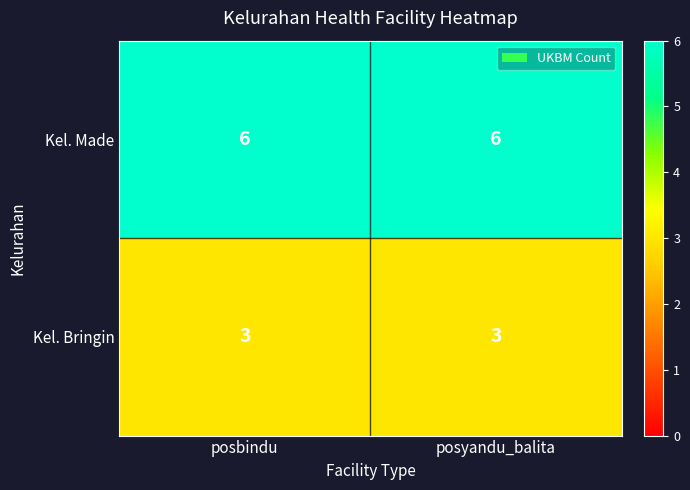

The value of Kel. Made at posbindu is 6. True or false?

True